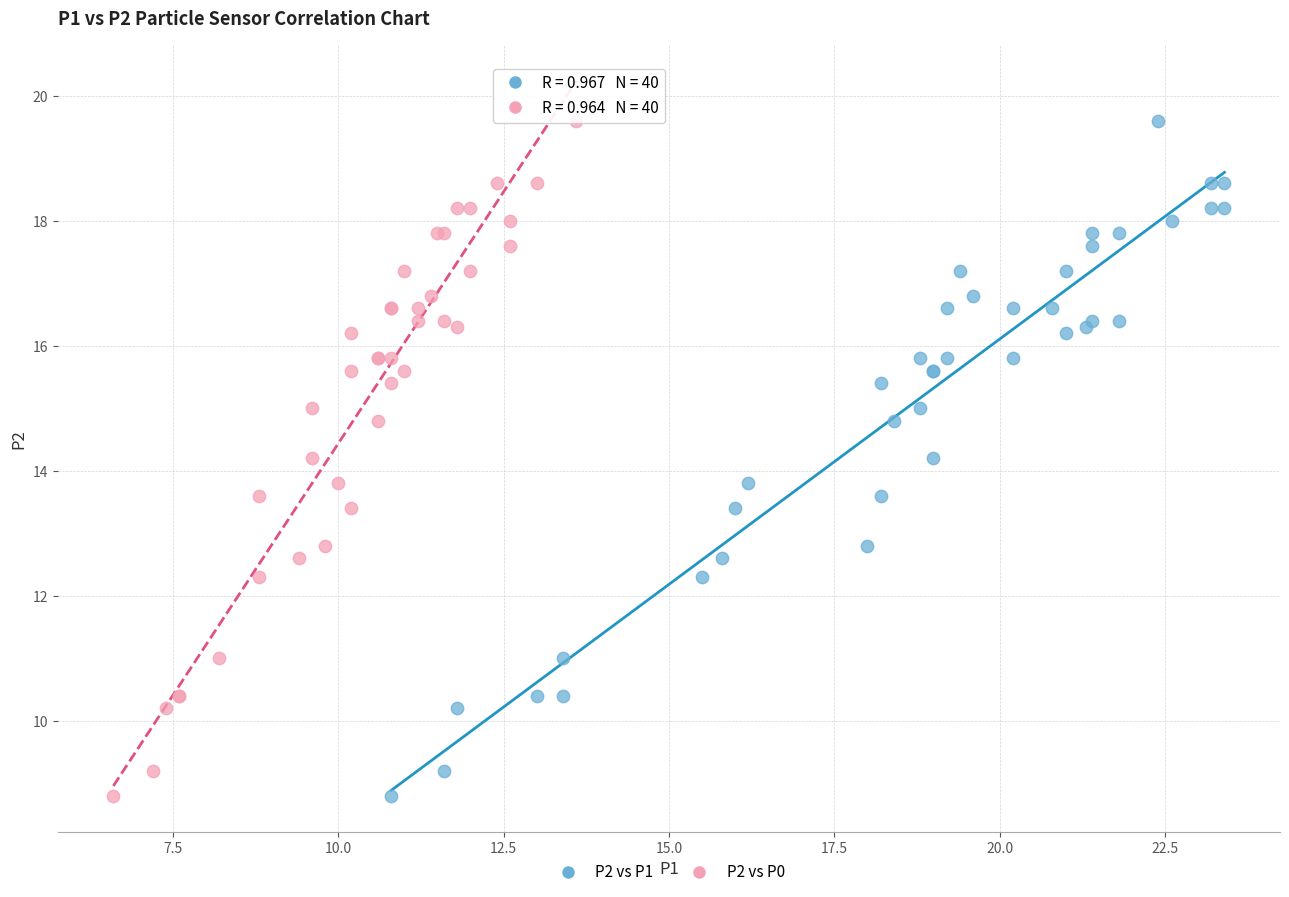

What are all the series names shown in the legend?

P2 vs P1, P2 vs P0